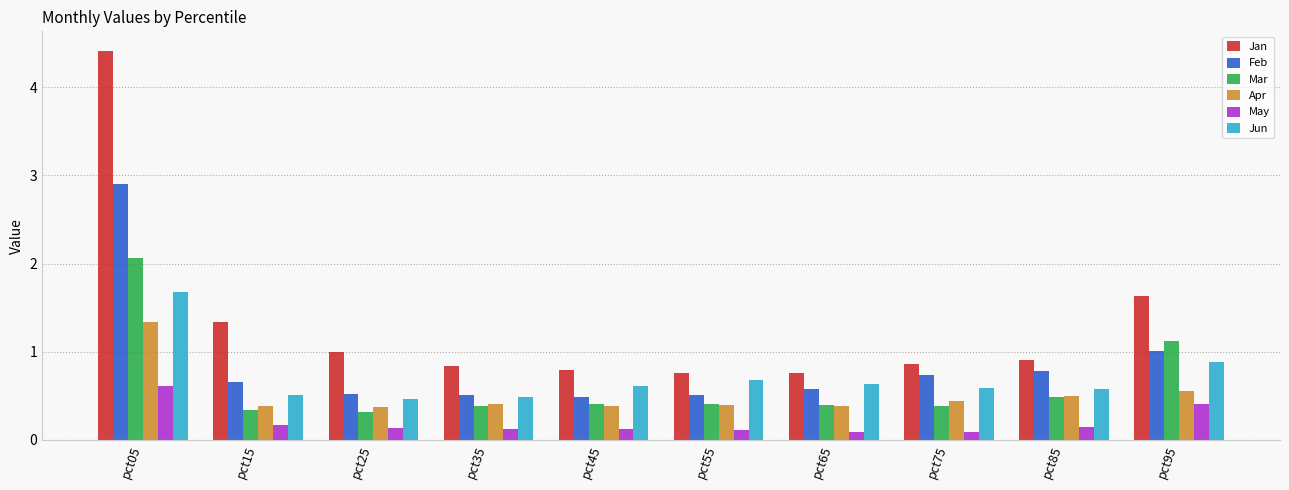

How many distinct data groups are displayed?

6